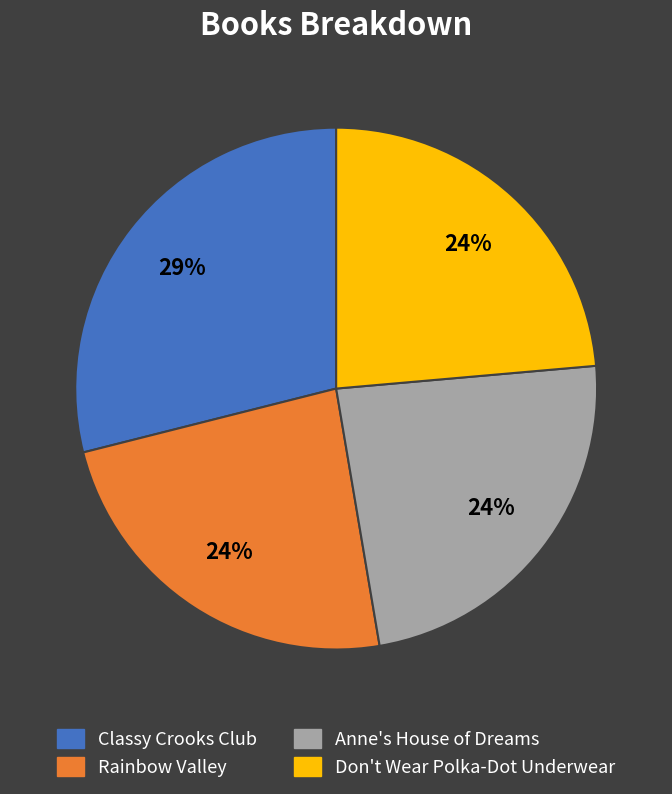

To the nearest percent, what is the difference between the Classy Crooks Club and Anne's House of Dreams slice percentages?

5%